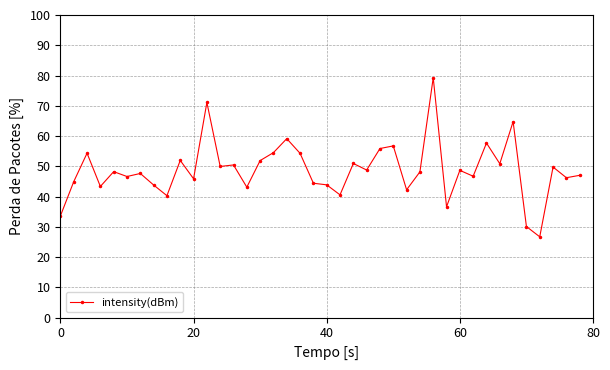

What is the maximum value shown in the chart?

79.3